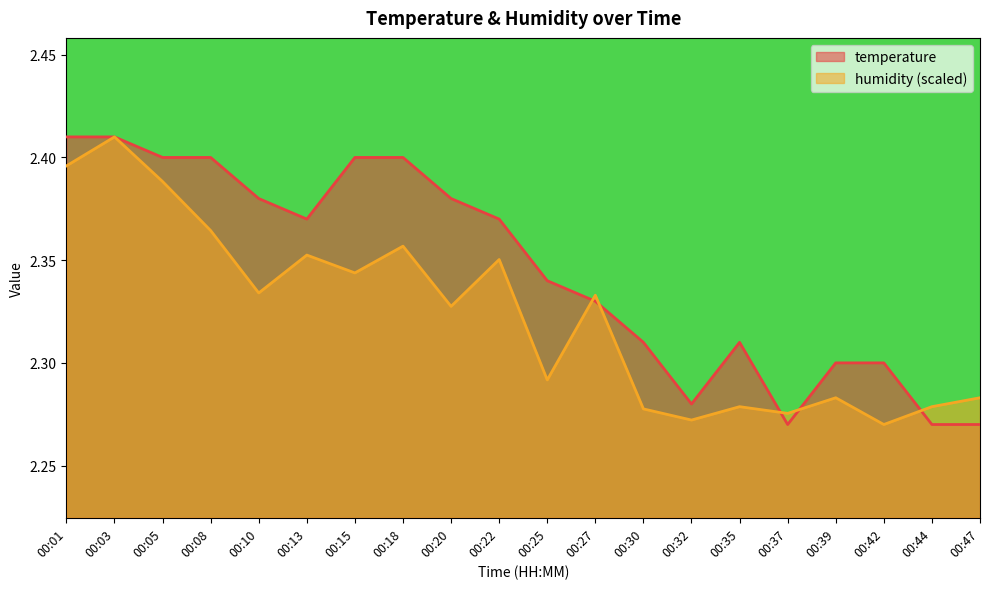

Reading right to left, transcribe all the data shown in this chart.

temperature: 00:47=2.3	00:44=2.3	00:42=2.3	00:39=2.3	00:37=2.3	00:35=2.3	00:32=2.3	00:30=2.3	00:27=2.3	00:25=2.3	00:22=2.4	00:20=2.4	00:18=2.4	00:15=2.4	00:13=2.4	00:10=2.4	00:08=2.4	00:05=2.4	00:03=2.4	00:01=2.4
humidity: 00:47=2.3	00:44=2.3	00:42=2.3	00:39=2.3	00:37=2.3	00:35=2.3	00:32=2.3	00:30=2.3	00:27=2.3	00:25=2.3	00:22=2.4	00:20=2.3	00:18=2.4	00:15=2.3	00:13=2.4	00:10=2.3	00:08=2.4	00:05=2.4	00:03=2.4	00:01=2.4